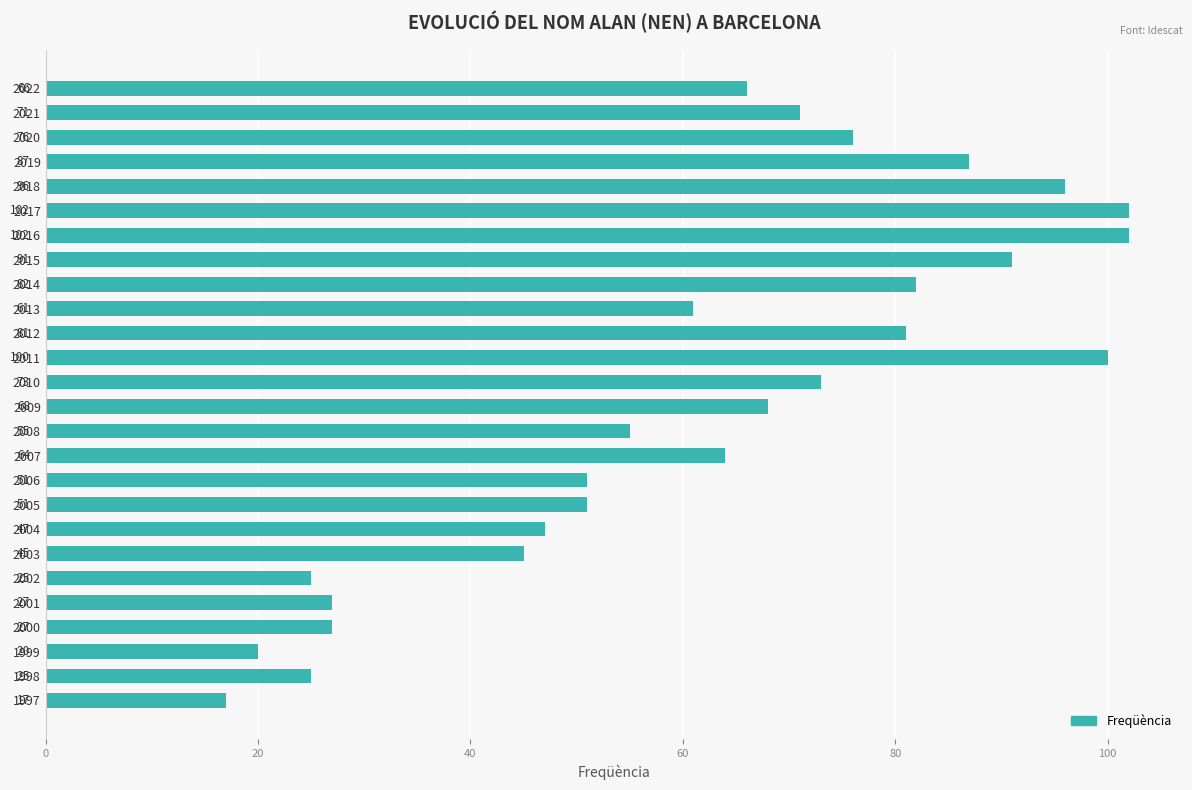

How many distinct data groups are displayed?

1